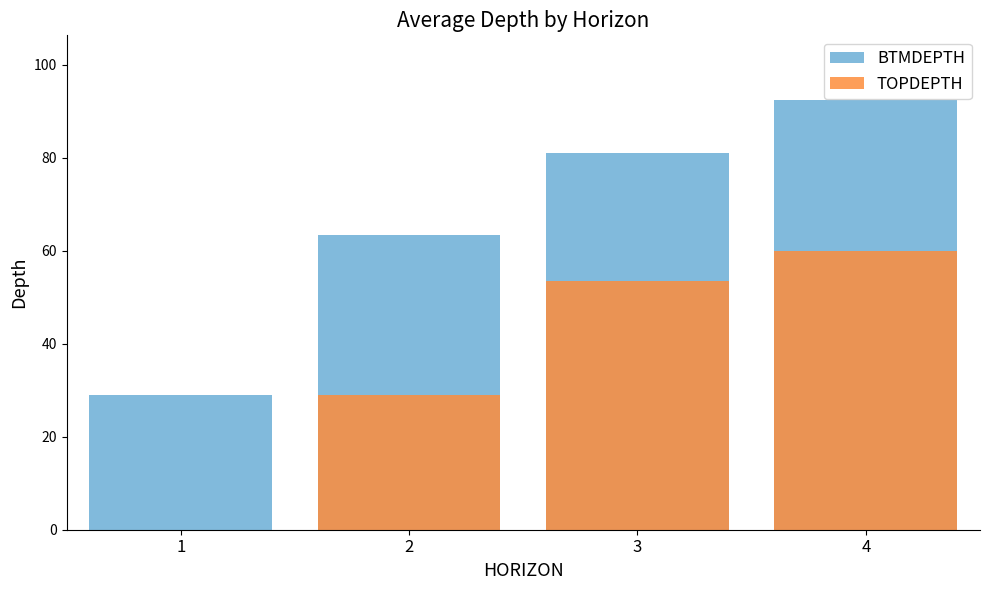

Reading right to left, list all the values displayed in this chart.

BTMDEPTH: 92.5	81.0	63.5	29.0
TOPDEPTH: 60.0	53.6	29.0	0.0